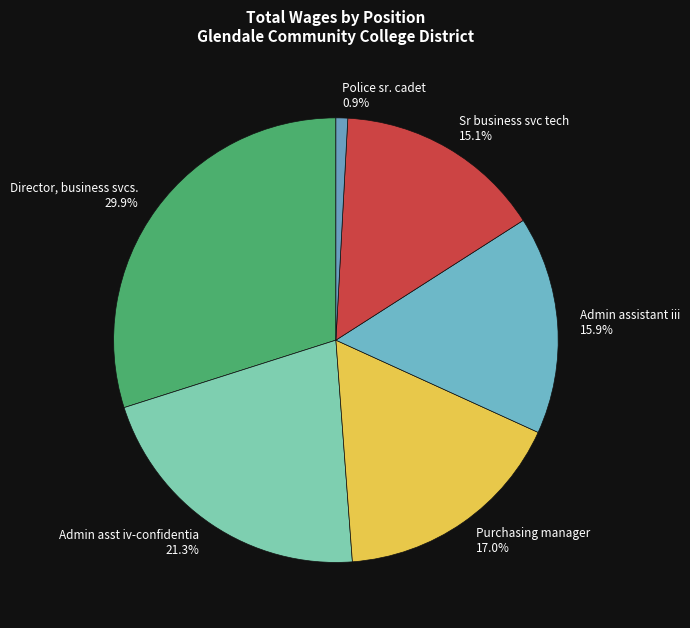

Approximately how many times larger is the value at Admin assistant iii 15.9% compared to Director, business svcs. 29.9%?

0.5